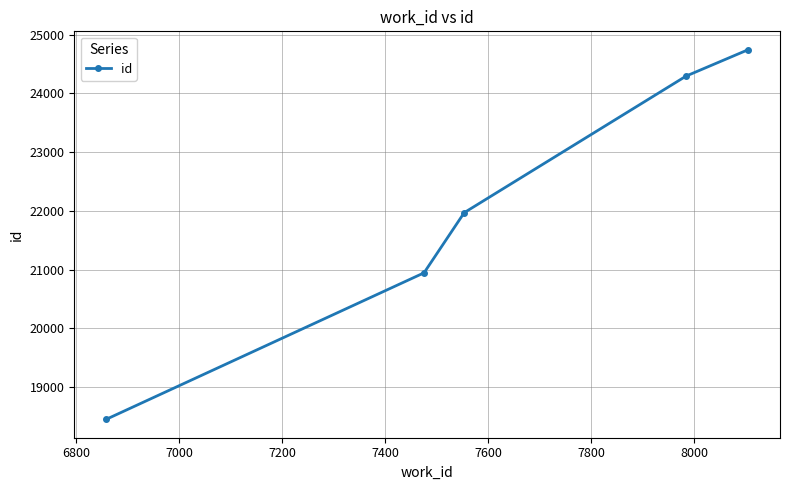

What is the value of the 3rd point from the left?

21969